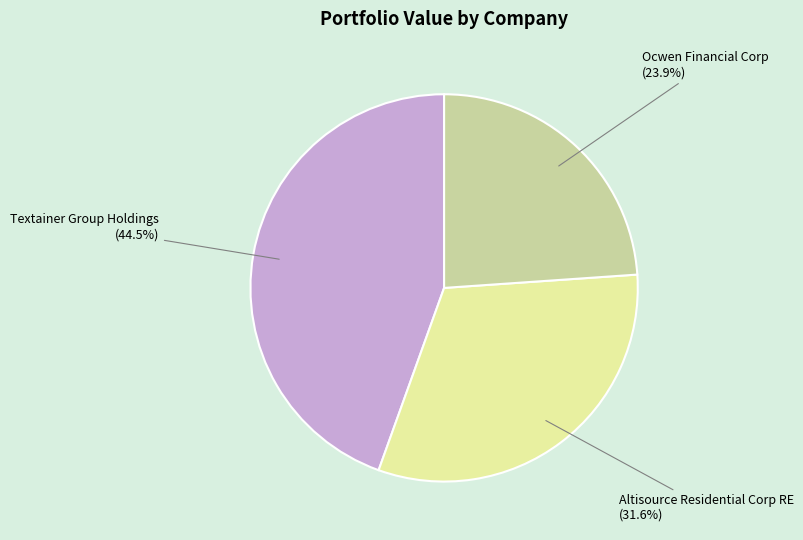

Is there a majority slice in this chart?

No